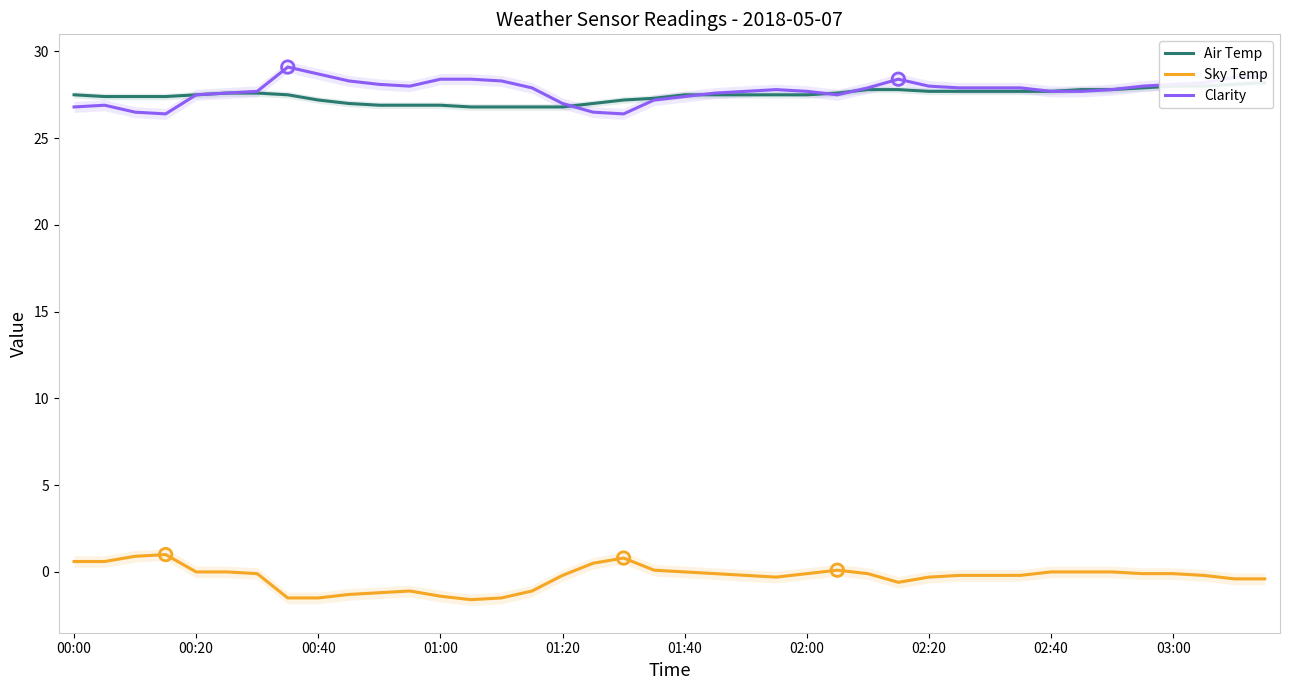

What is the total value across all series at 37?

56.0